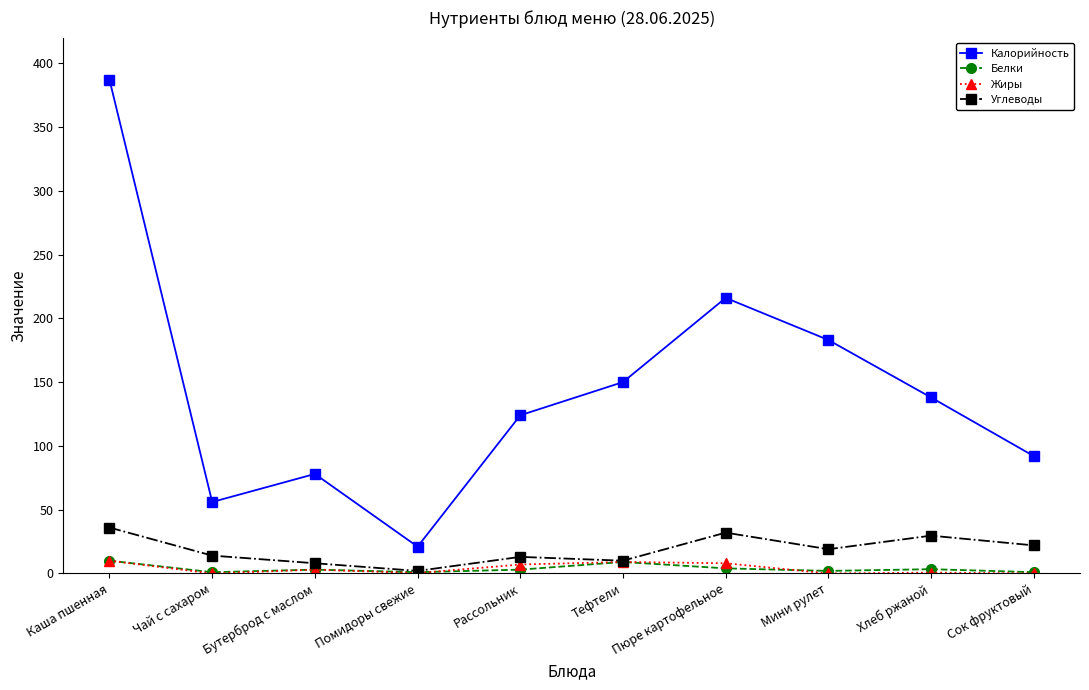

Which series changed the most between Бутерброд с маслом and Мини рулет?

Калорийность